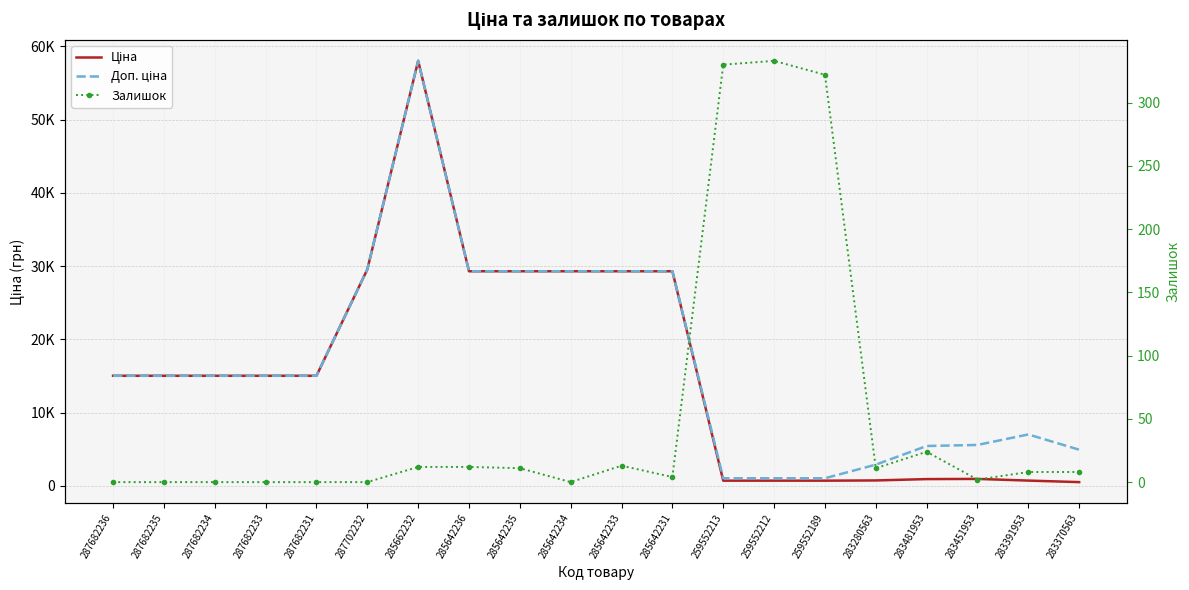

True or false: Залишок and Доп. ціна cross at least once.

False